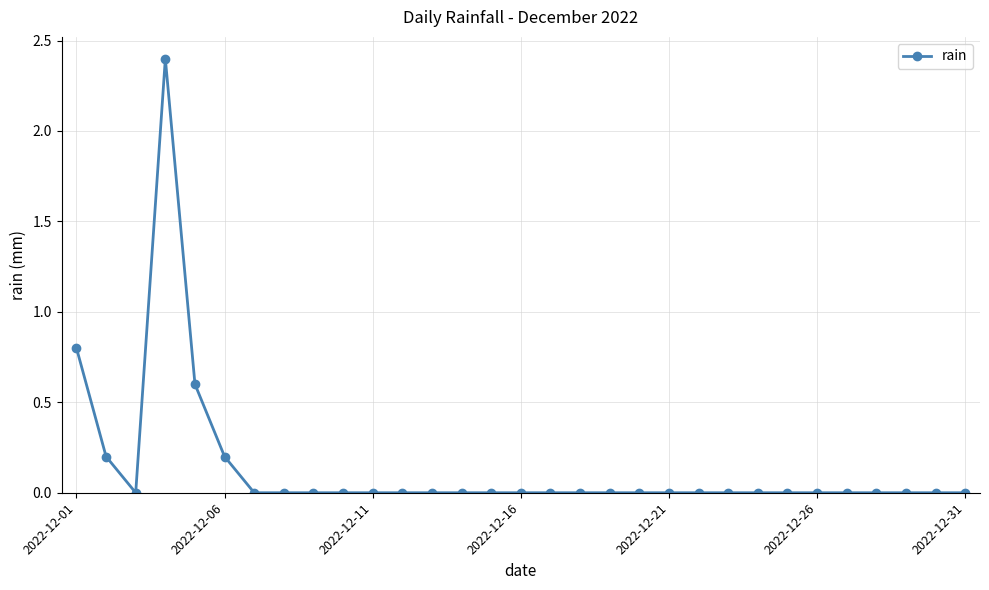

What is the difference between the maximum and minimum values?

2.4